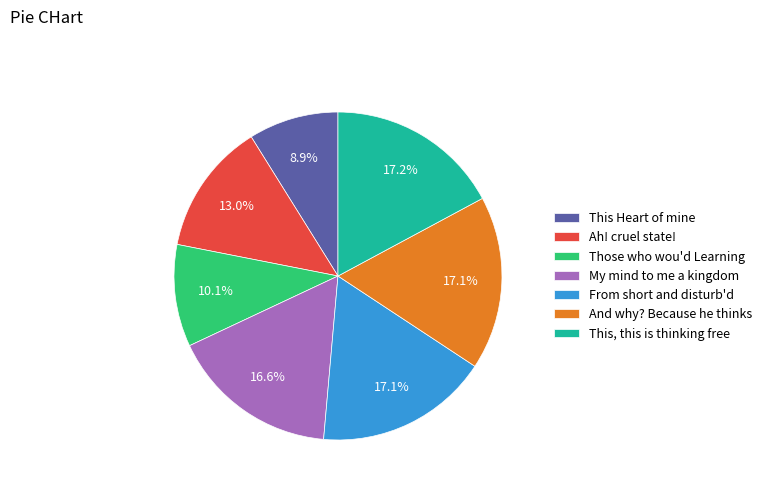

How many segments does this pie chart have?

7